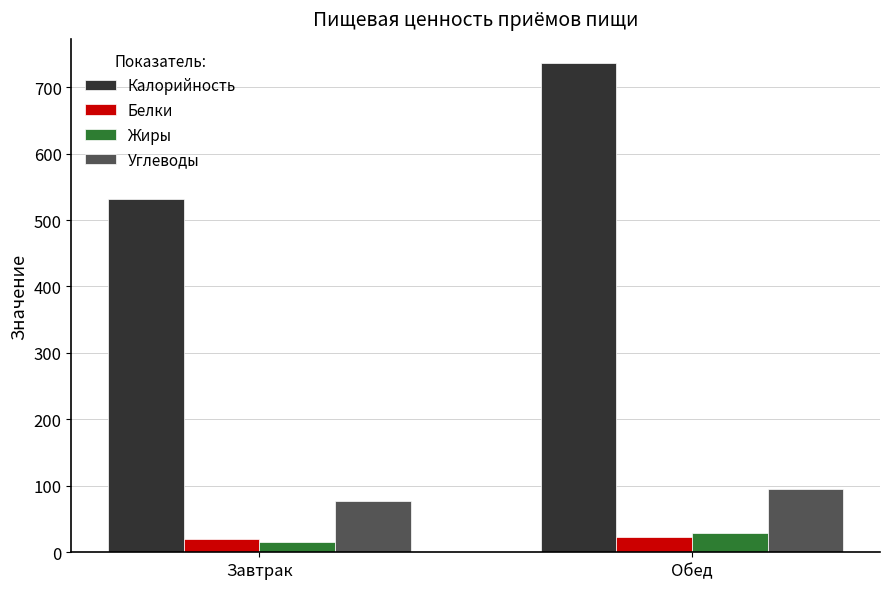

How many bars are there in each group?

4